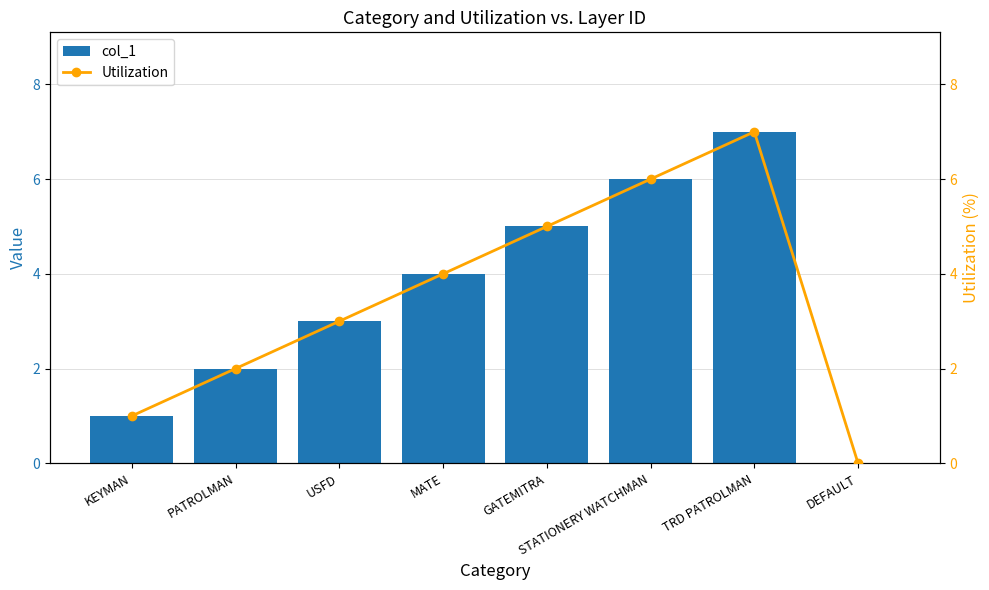

What position from the left is PATROLMAN?

2